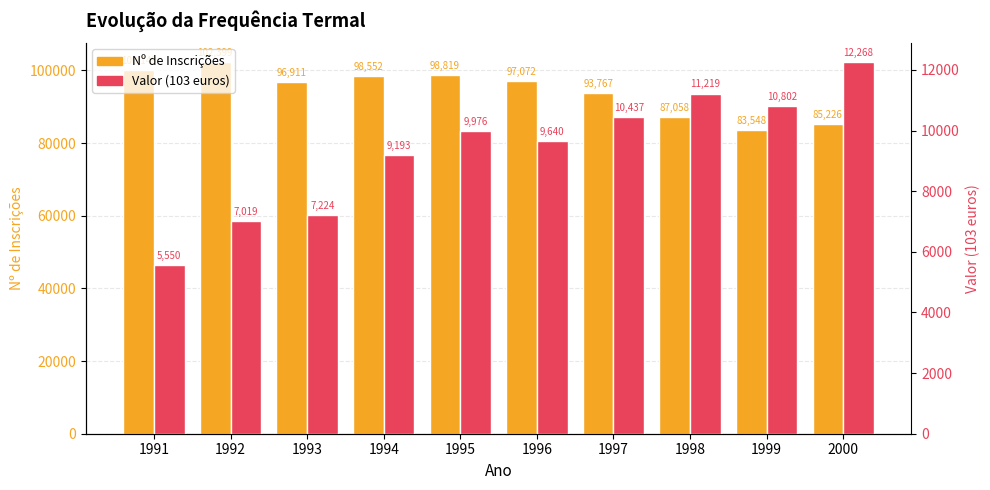

What is the spread (max minus min) of values at 1995?

88842.6